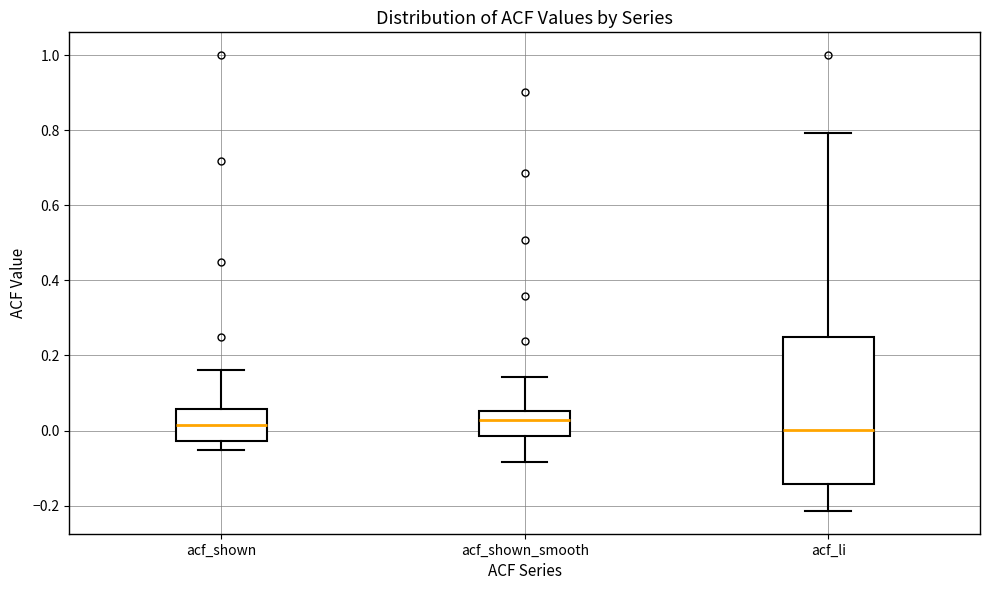

Reading left to right, transcribe this box plot: for each box, give where its median line is, the range the box spans, and where its two whiskers end, as read against the y-axis. The values are not printed on the chart, so give them approximately, as read against the axis.

acf_shown: median 0.02, box -0.02 to 0.06, whiskers -0.06 to 0.16
acf_shown_smooth: median 0.02, box -0.02 to 0.06, whiskers -0.08 to 0.14
acf_li: median 0.00, box -0.14 to 0.24, whiskers -0.22 to 0.80